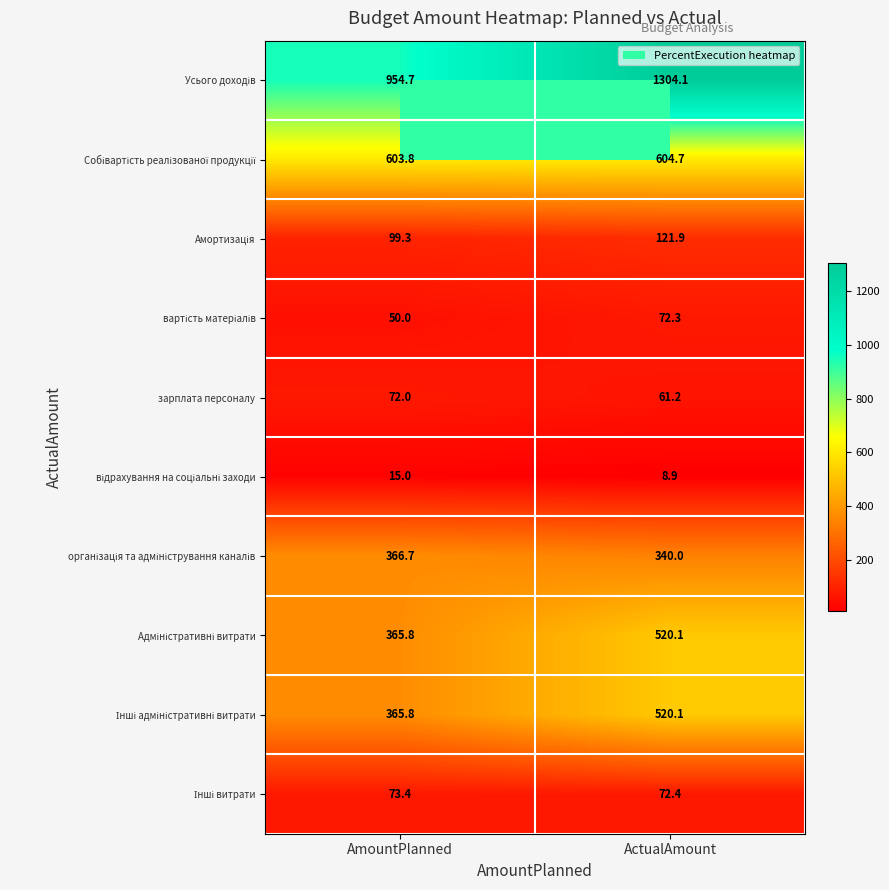

What is the spread (max minus min) of values at AmountPlanned?

939.7